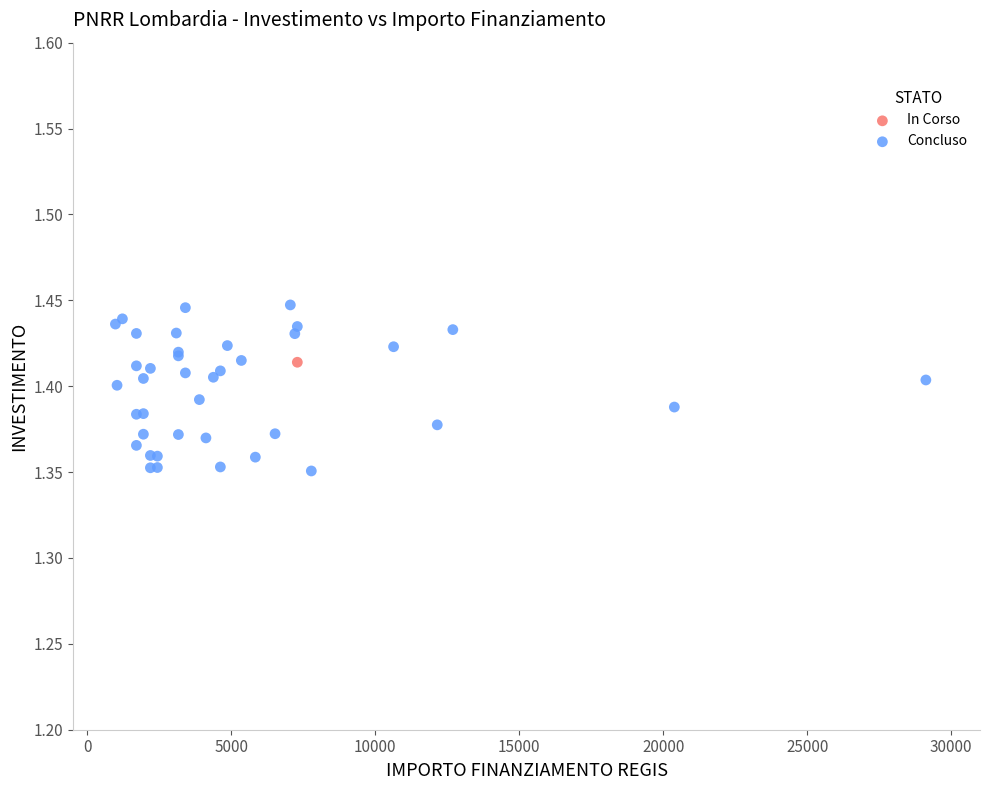

What are all the series names shown in the legend?

In Corso, Concluso